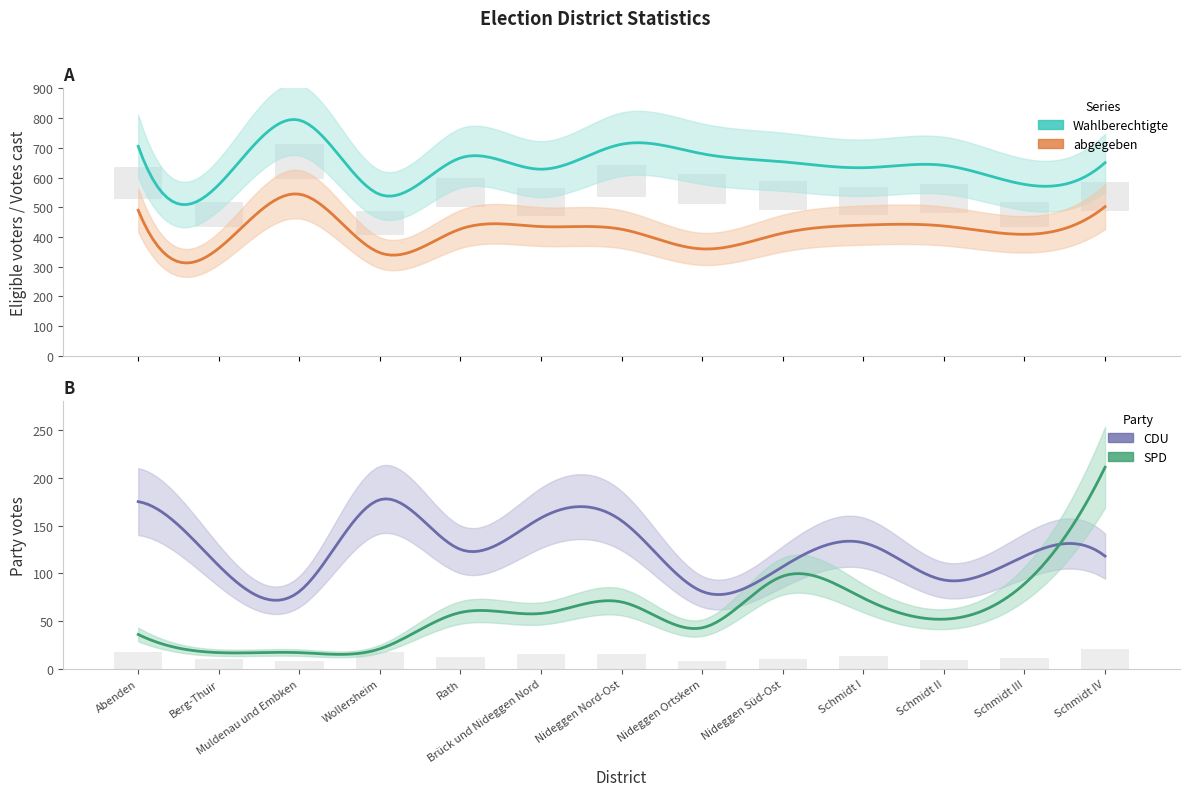

Rank the series at Schmidt I from highest to lowest value.

Wahlberechtigte, abgegeben, CDU, SPD